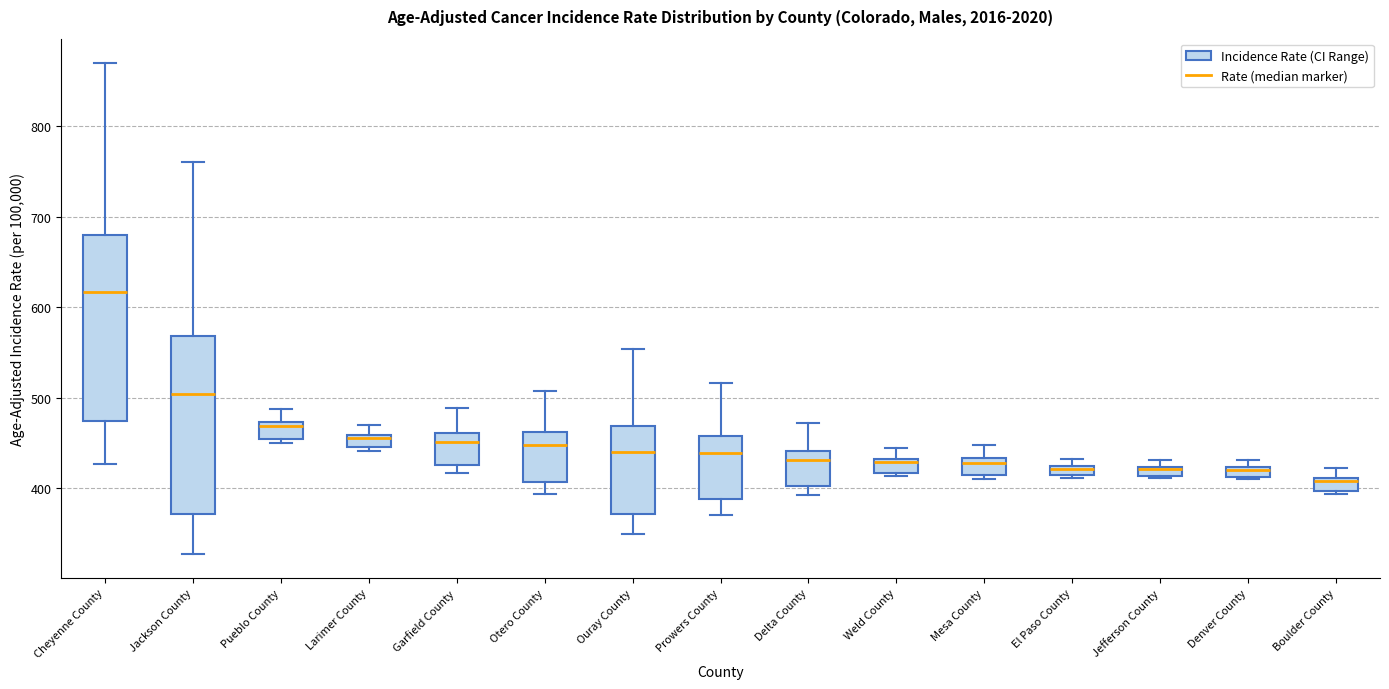

Which box's median line is the highest?

Cheyenne County